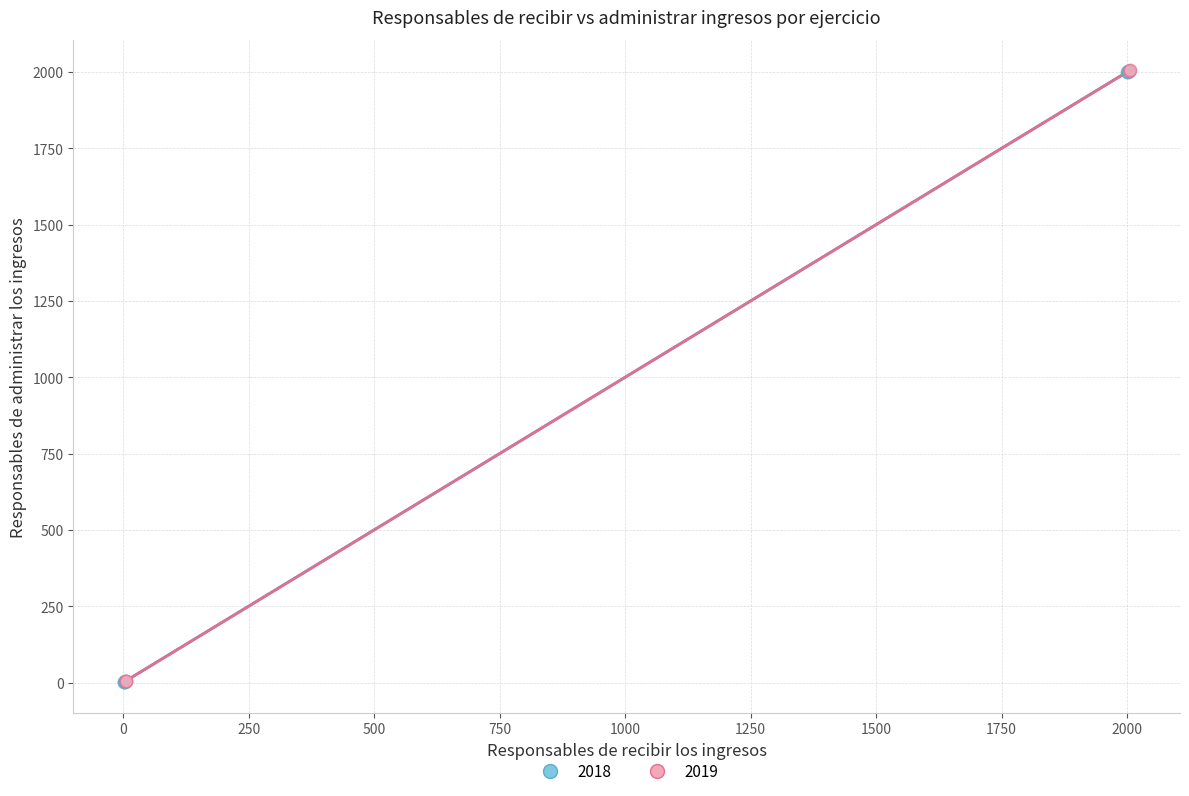

Which series has the widest spread of Y values?

2018